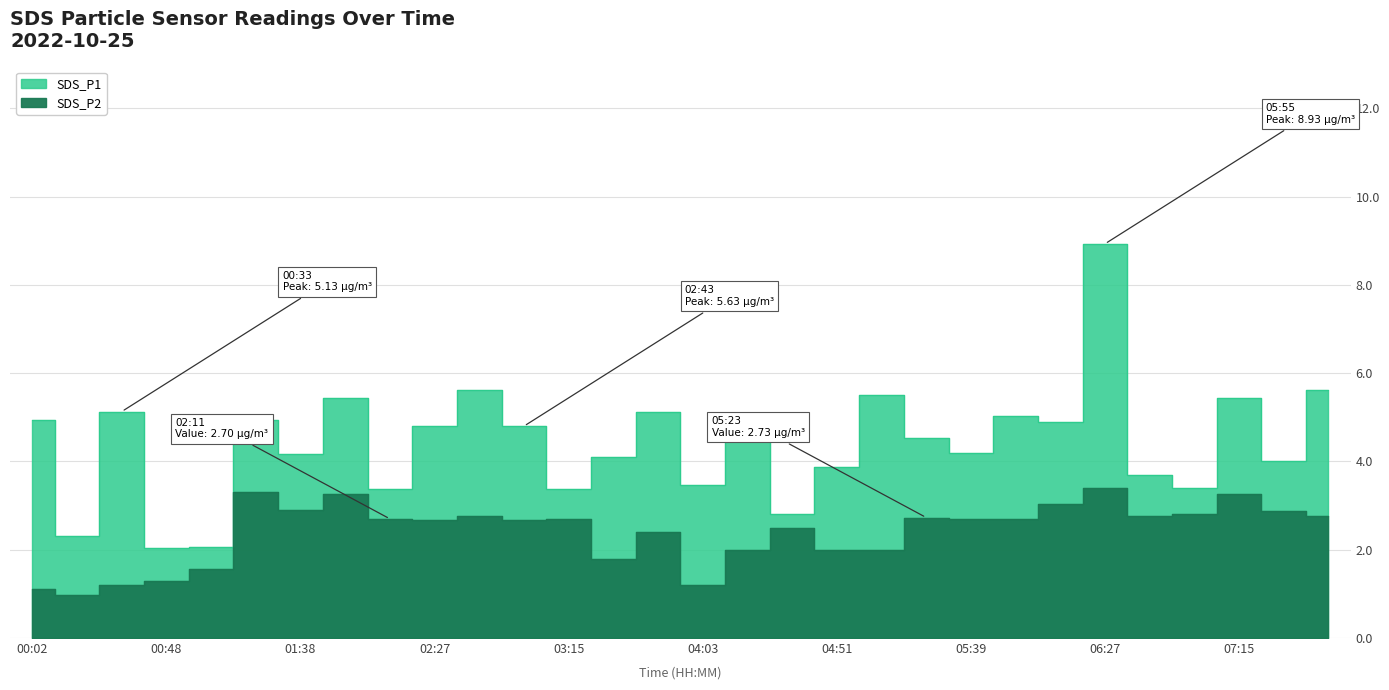

What is the difference between the maximum and second lowest values in the SDS_P1 series?

6.9